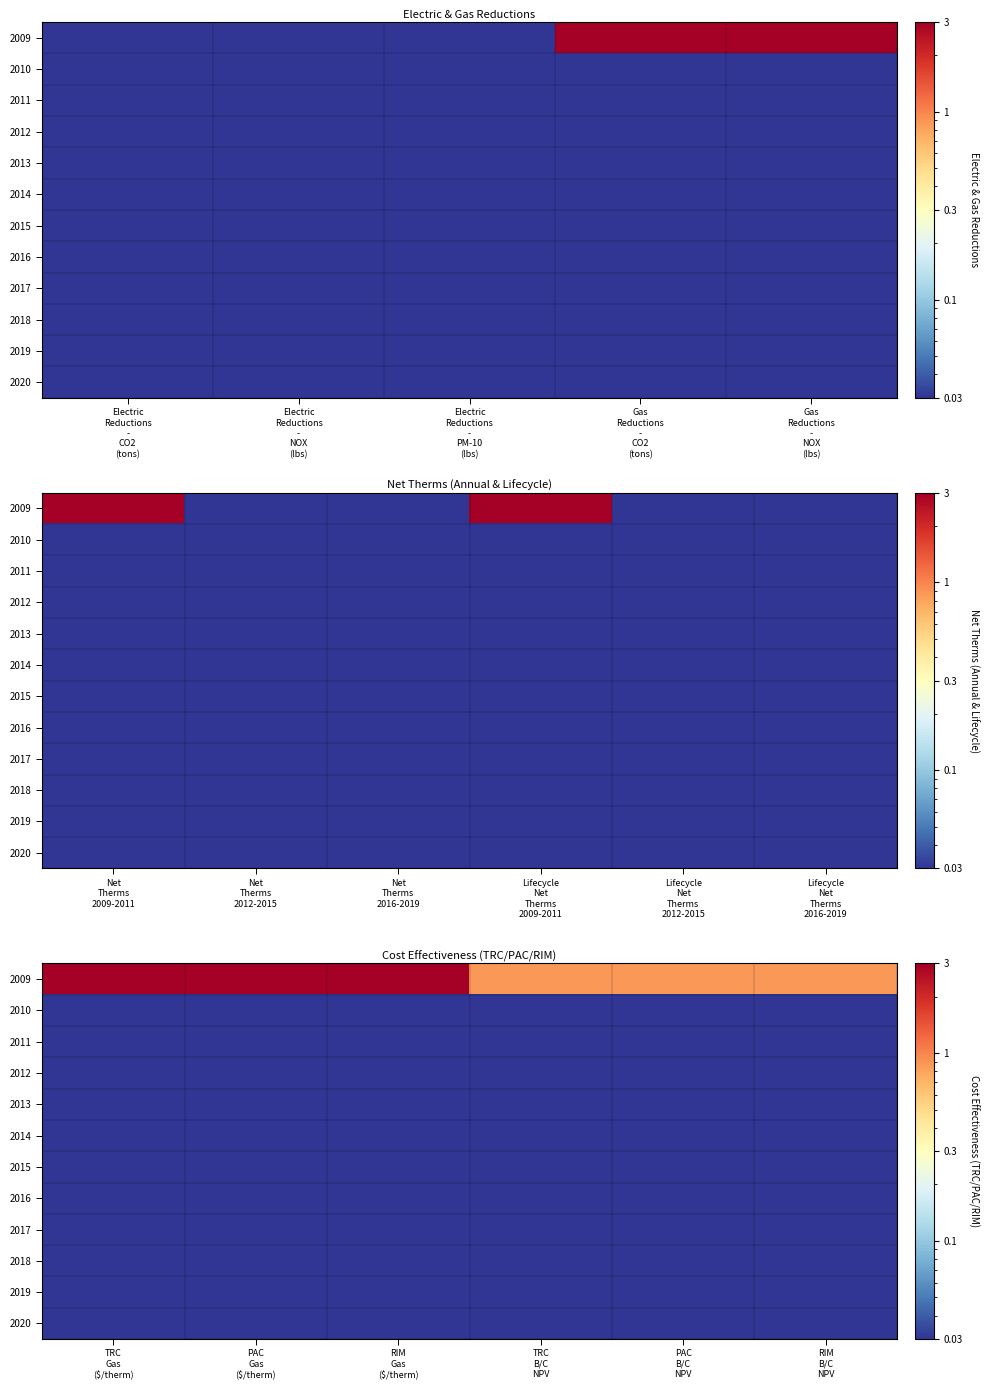

What is the greatest value displayed?

13103.0